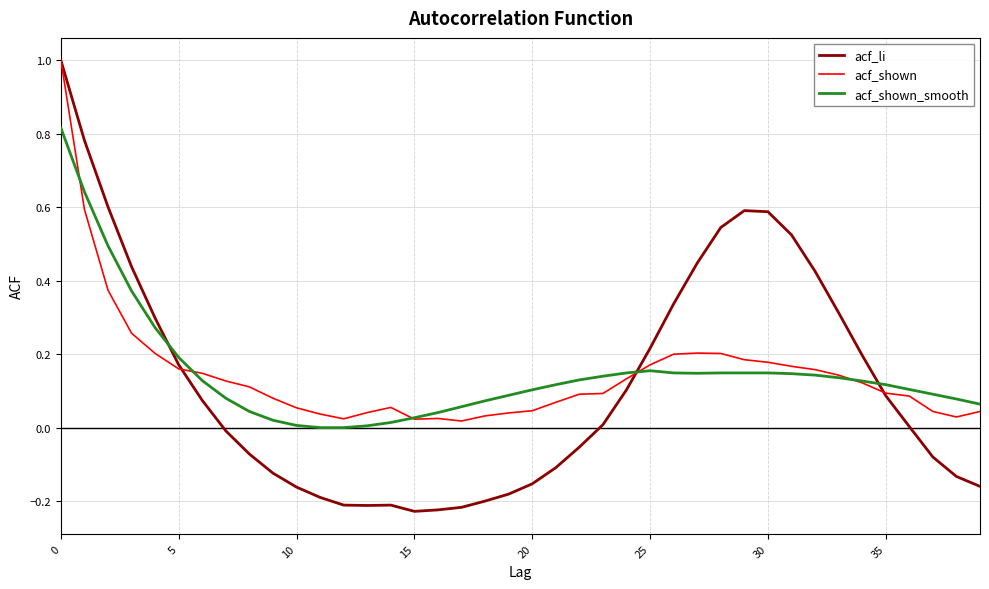

Which series has the widest spread of values?

acf_li